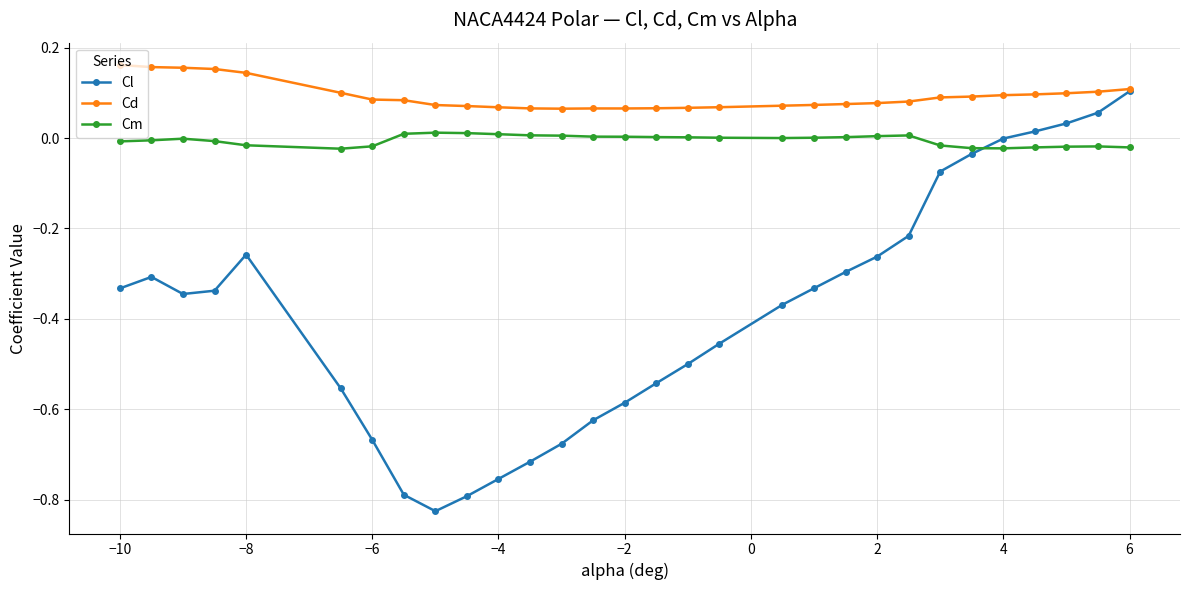

What are all the series names shown in the legend?

Cl, Cd, Cm